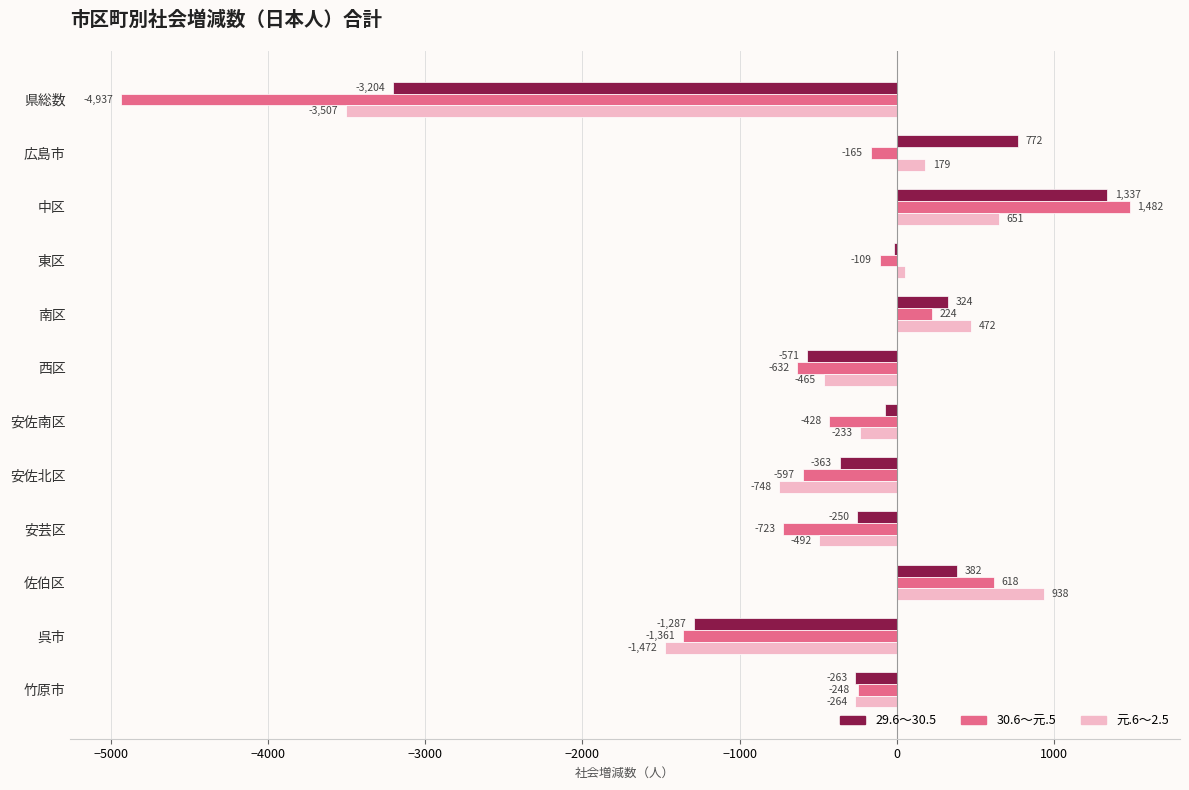

What is the total value across all series at 安佐北区?

-1708